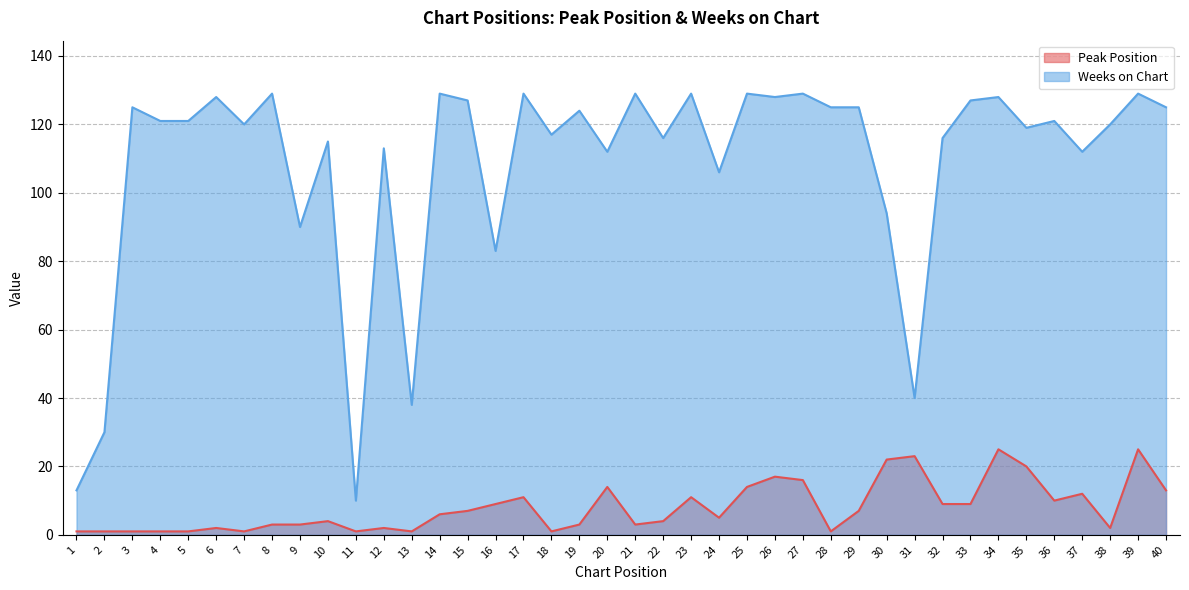

What is the spread (max minus min) of values at 37?

100